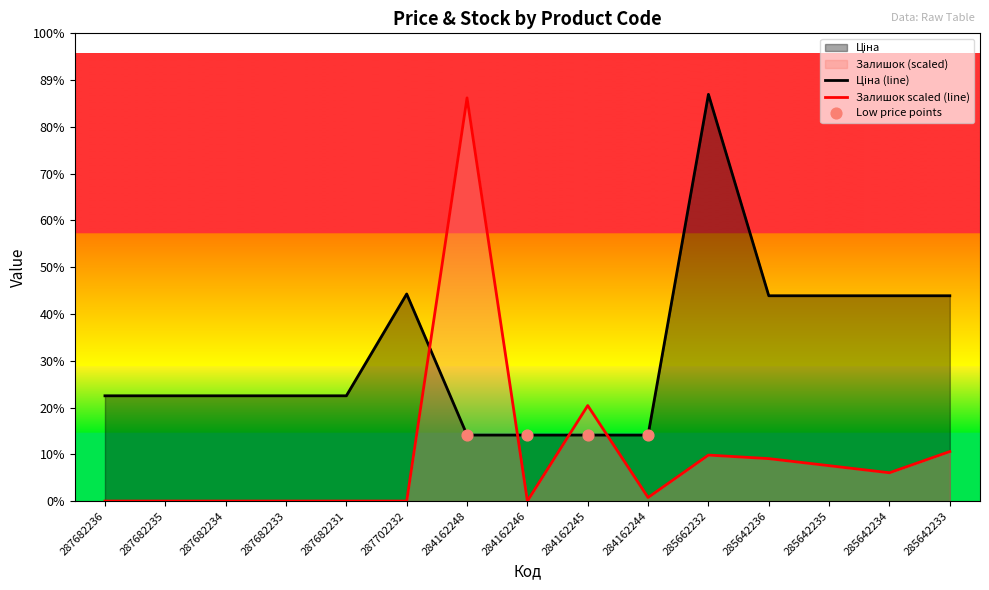

Which series has the largest total across all categories?

Ціна